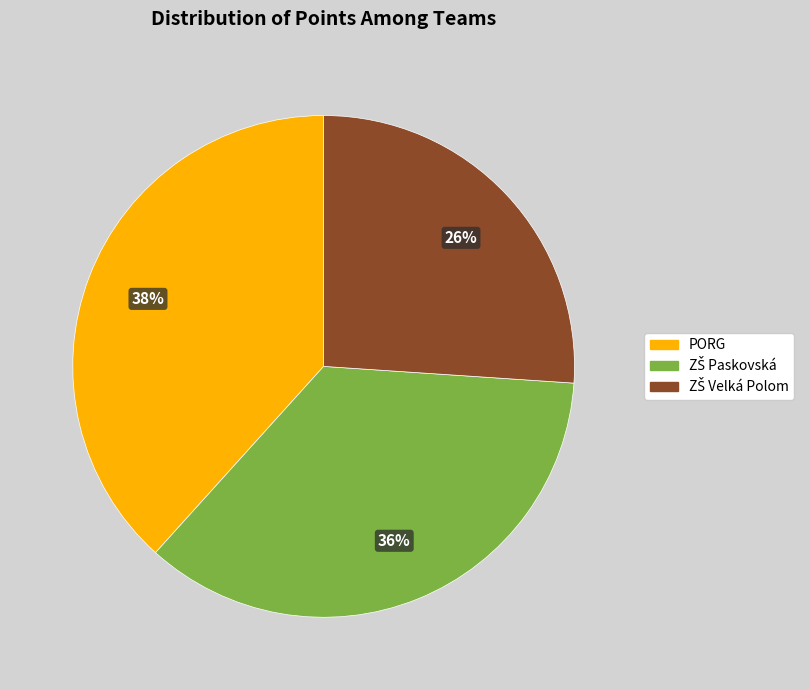

Is PORG the majority of the pie?

No